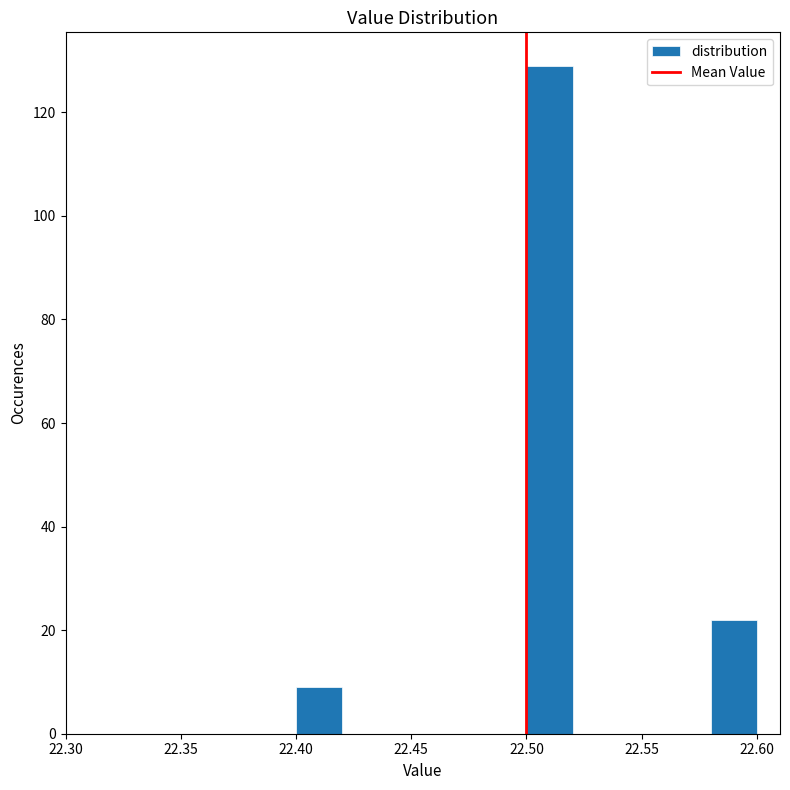

Reading left to right, transcribe this chart: for each bar, give the range it covers on the x-axis and its height. The values are not printed on the chart, so give them approximately, as read against the axis.

22.40 to 22.42: 10
22.42 to 22.44: 0
22.44 to 22.46: 0
22.46 to 22.48: 0
22.48 to 22.50: 0
22.50 to 22.52: 130
22.52 to 22.54: 0
22.54 to 22.56: 0
22.56 to 22.58: 0
22.58 to 22.60: 22